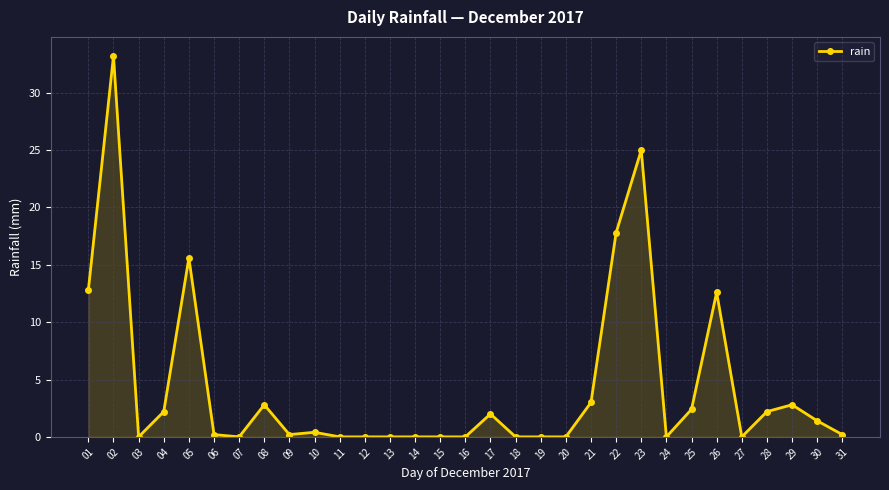

At which label is the value closest to 16?

05